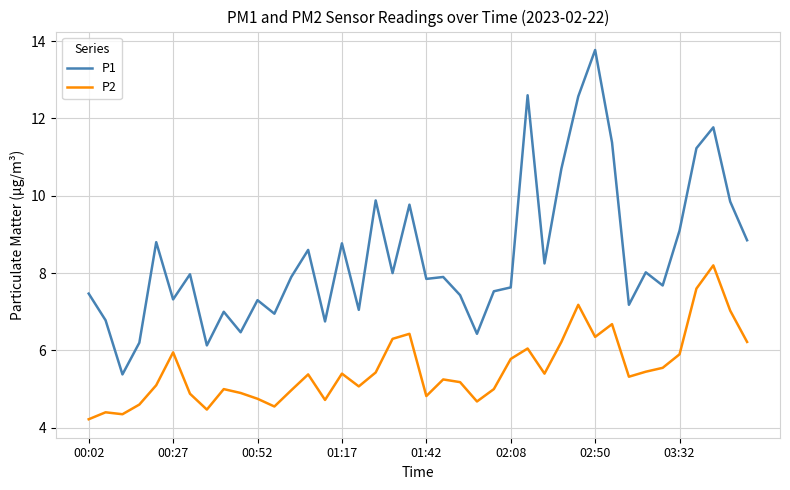

Rank the series by their average value, from highest to lowest.

P1, P2